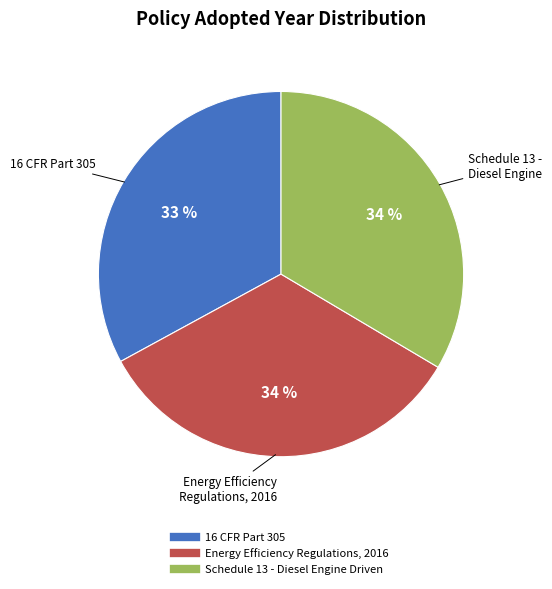

Is there a majority slice in this chart?

No